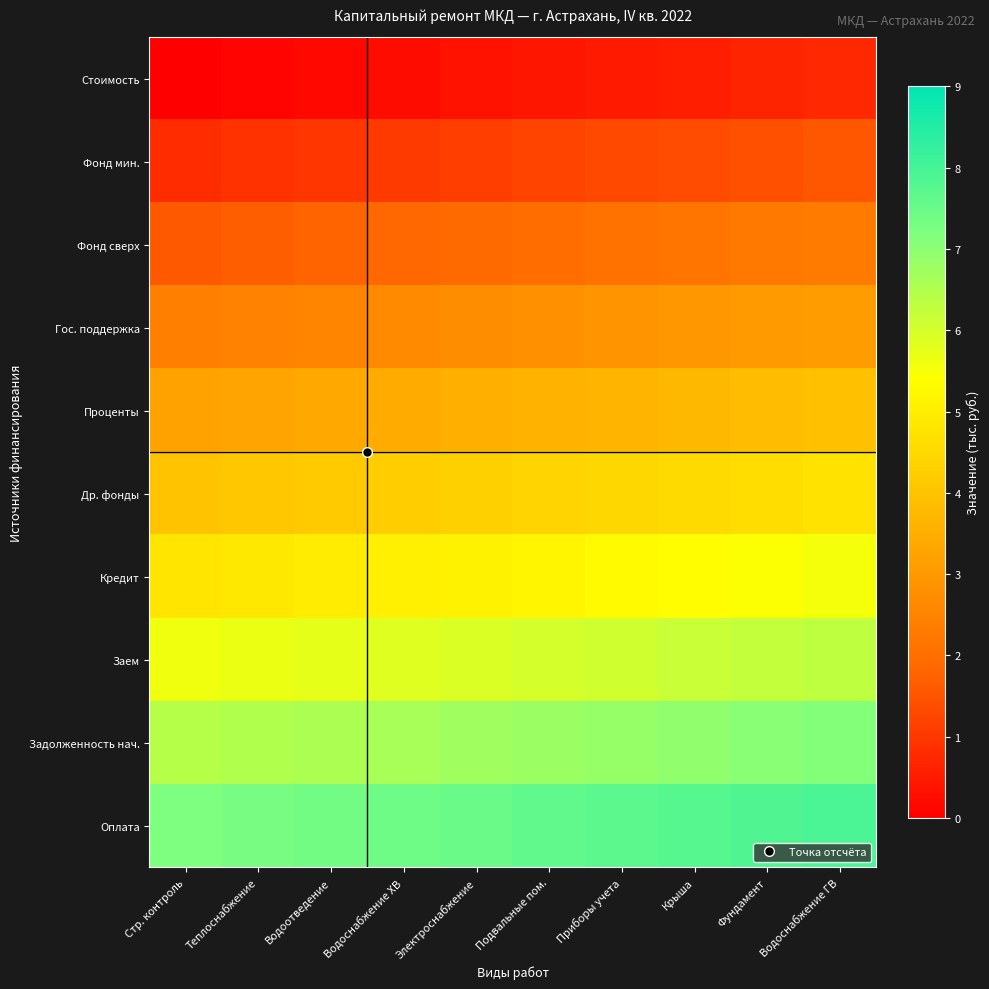

How many categories are shown in the chart?

10